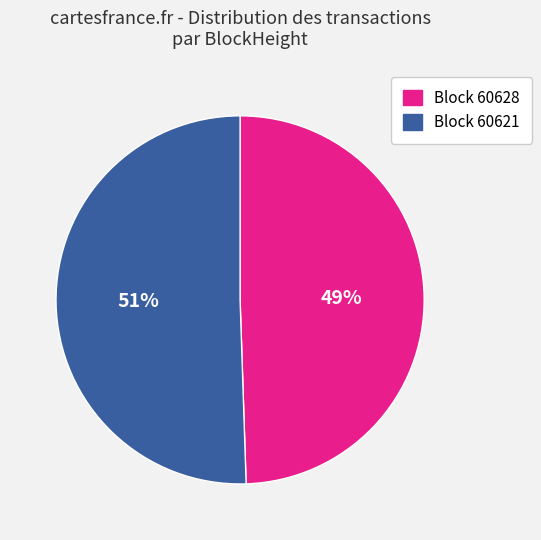

Which slice is the smallest?

Block 60628